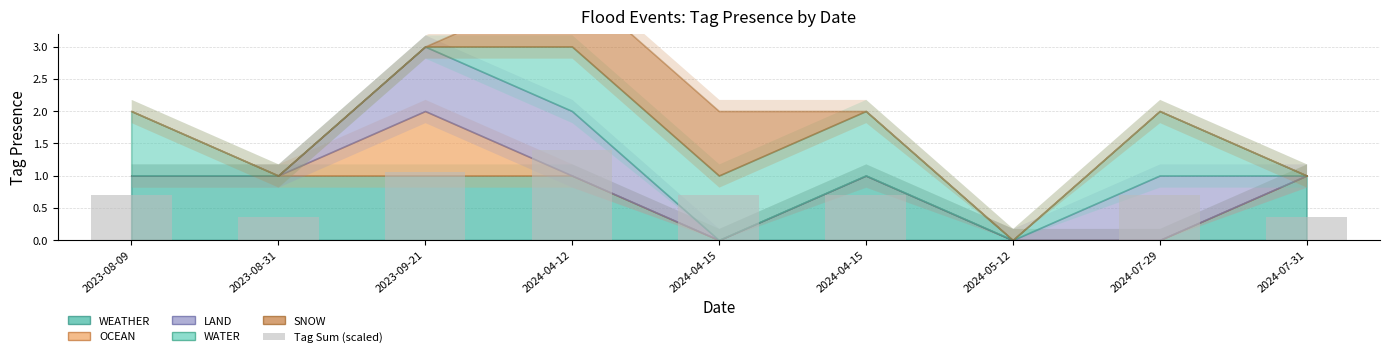

List the labels in order of value, largest first.

2024-04-12, 2023-09-21, 2023-08-09, 2024-04-15, 2024-04-15, 2024-07-29, 2023-08-31, 2024-07-31, 2024-05-12